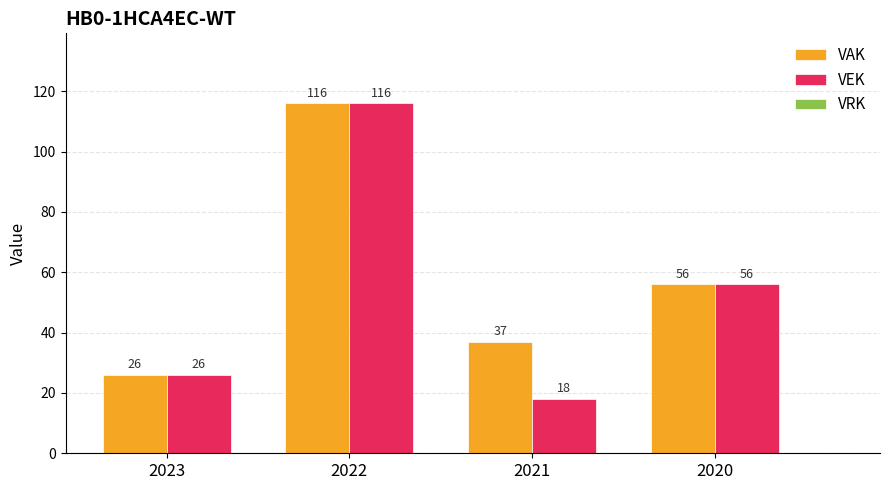

Which series has the largest total across all categories?

VAK